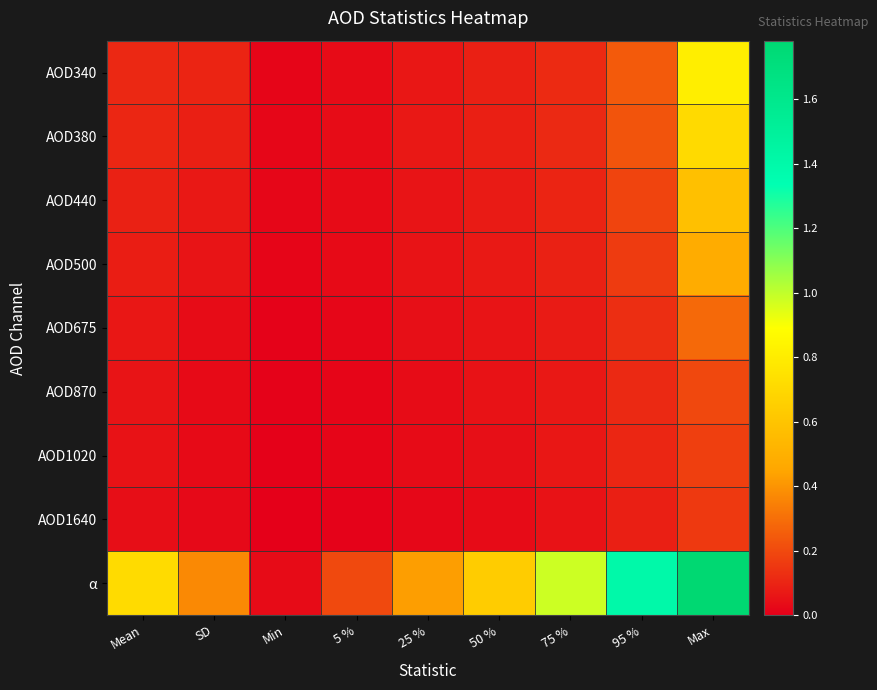

What is the greatest value displayed?

1.8